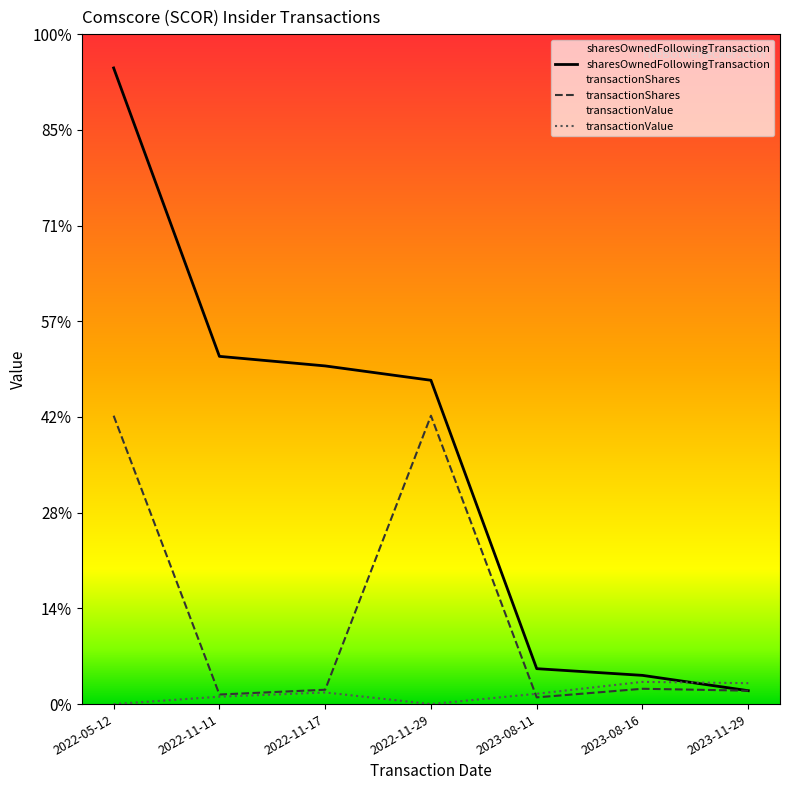

True or false: transactionValue and sharesOwnedFollowingTransaction intersect in this chart.

True